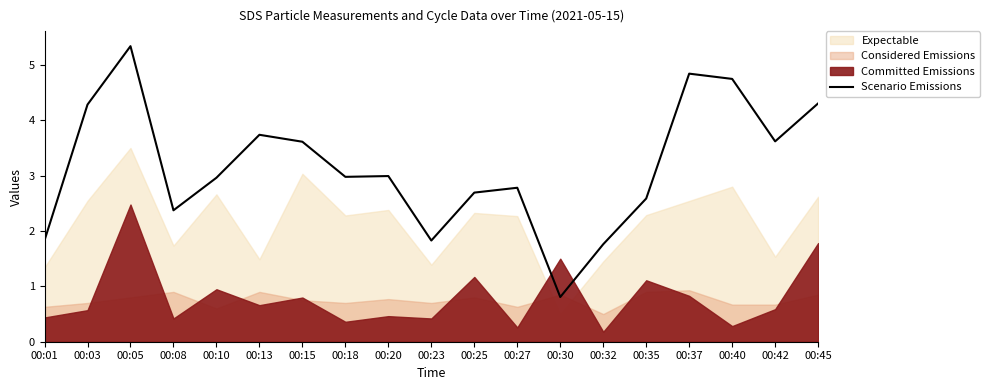

The chart shows a value of 0.7 at 00:10. True or false?

False